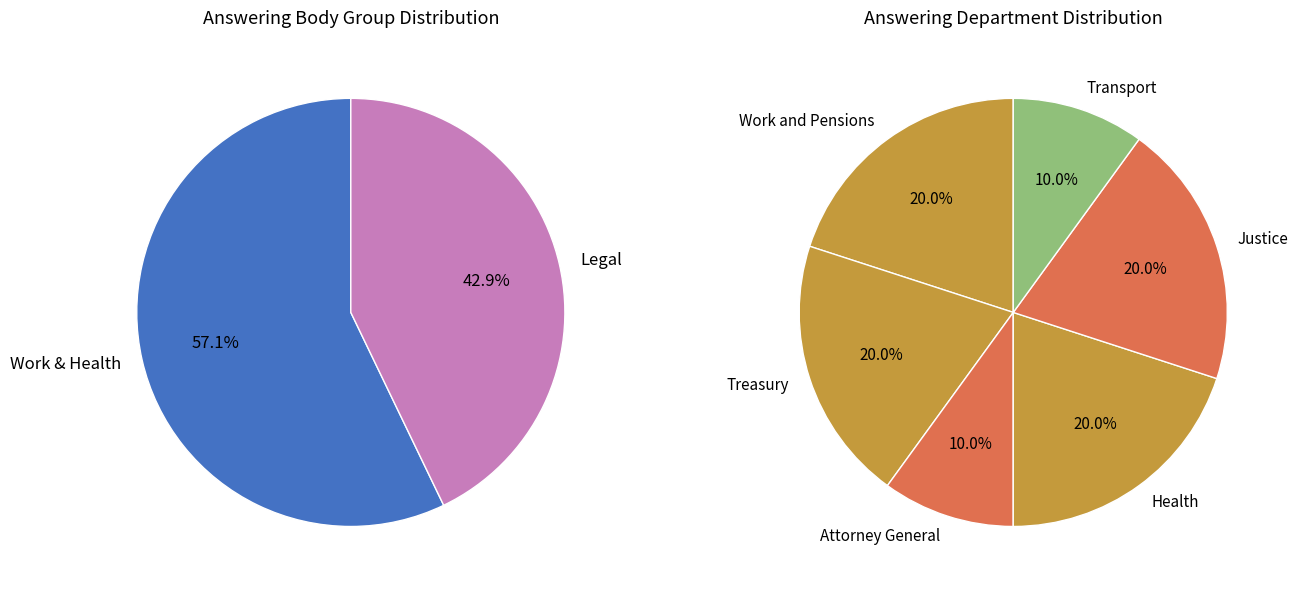

What percentage is NOT represented by HM Treasury?

80.0%